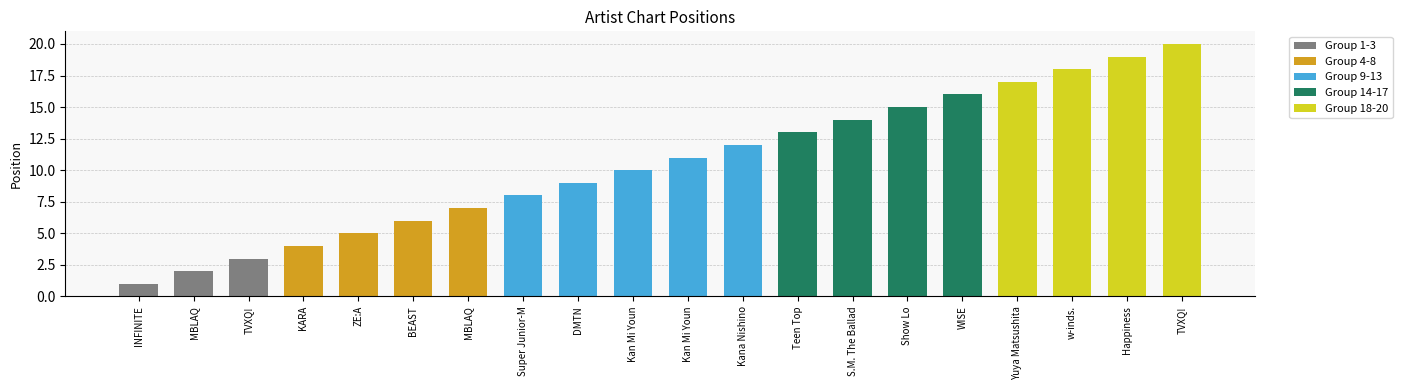

Reading right to left, list all the values displayed in this chart.

20	19	18	17	16	15	14	13	12	11	10	9	8	7	6	5	4	3	2	1